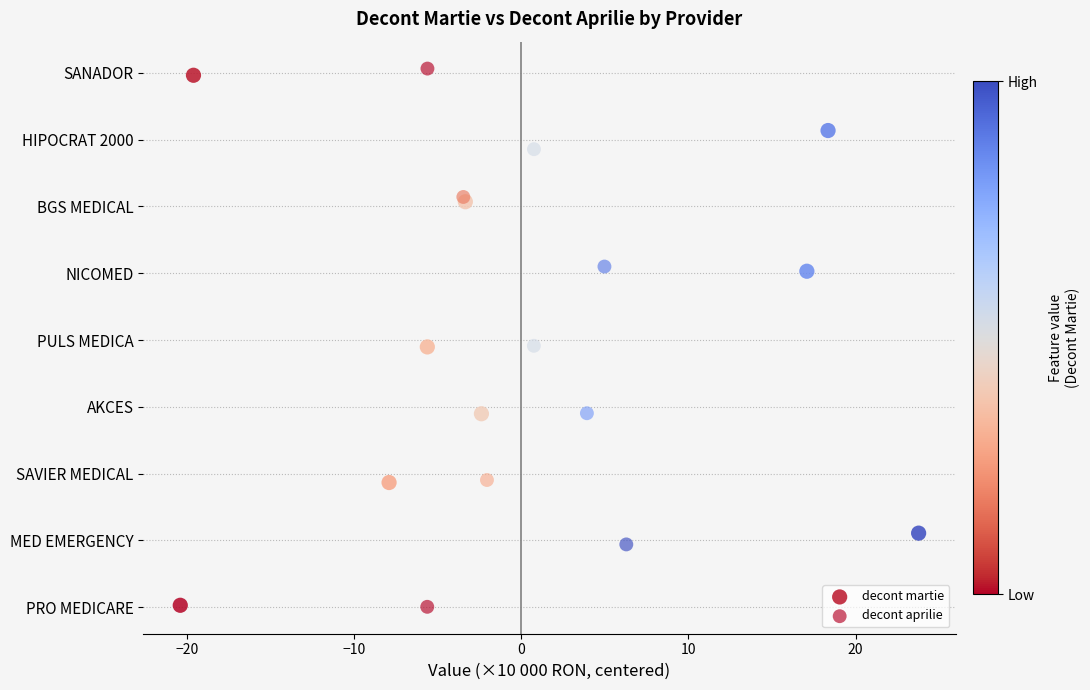

Which series has the widest spread of Y values?

decont aprilie